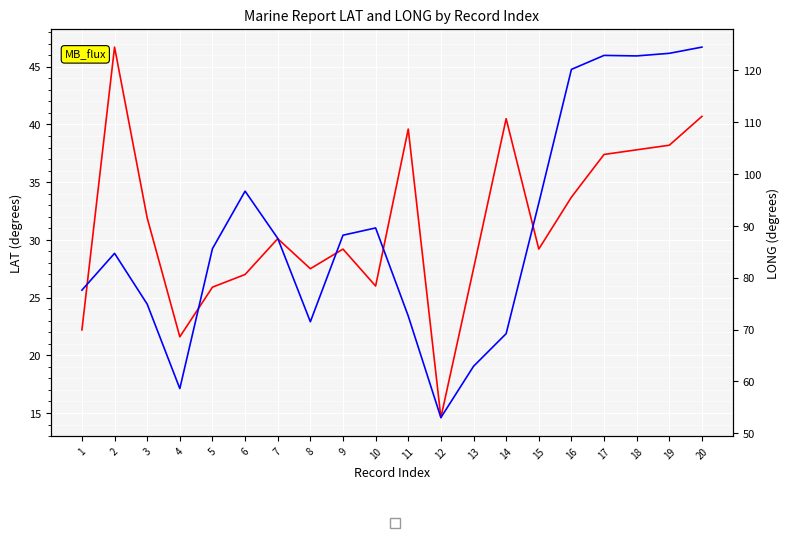

At 19, list the series in order from smallest to largest.

LAT, LONG